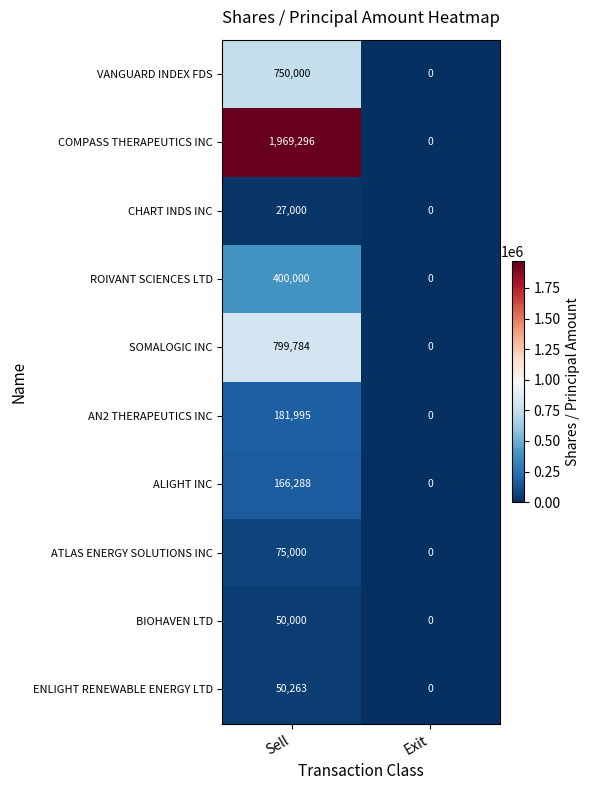

How many categories are shown in the chart?

2